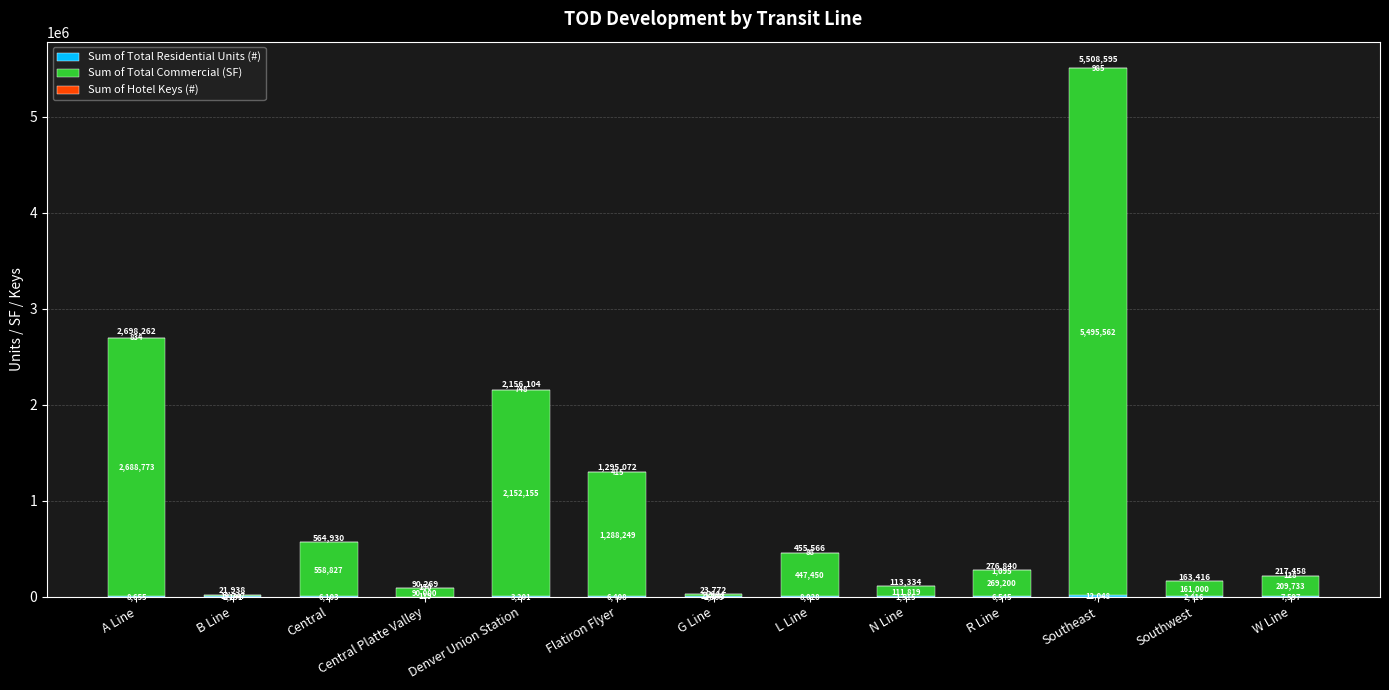

At which category is the sum across all series the highest?

Southeast